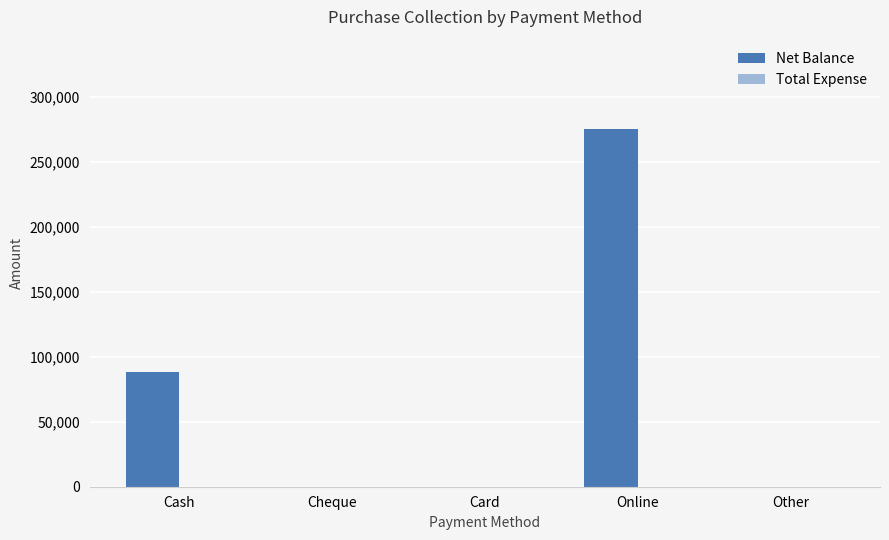

Which has a higher value, Other or Online?

Online